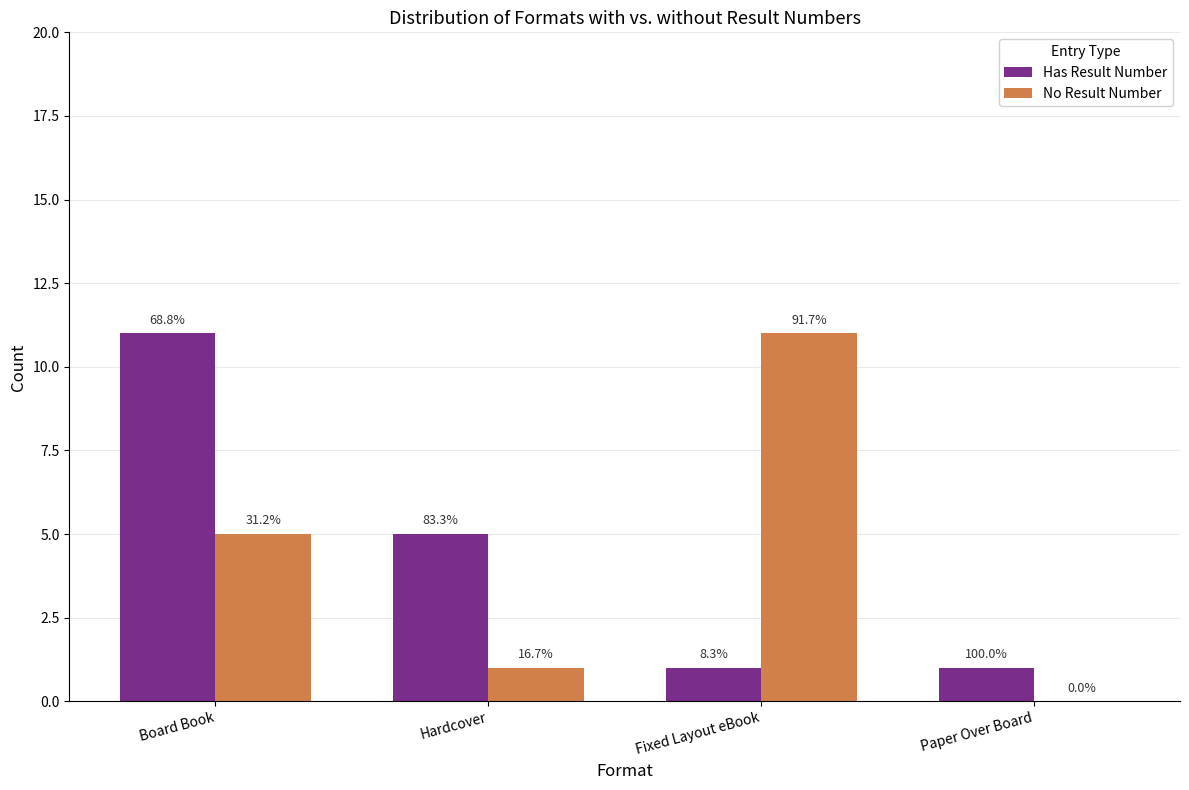

What is the difference between the highest and lowest values at Paper Over Board?

1